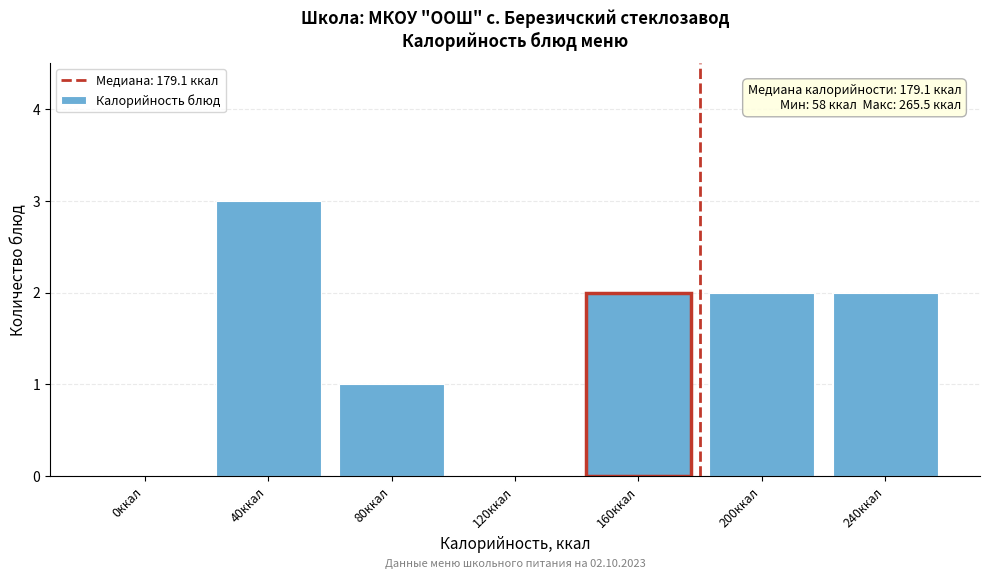

Reading right to left, transcribe all the data shown in this chart.

240ккал=2	200ккал=2	160ккал=2	120ккал=0	80ккал=1	40ккал=3	0ккал=0